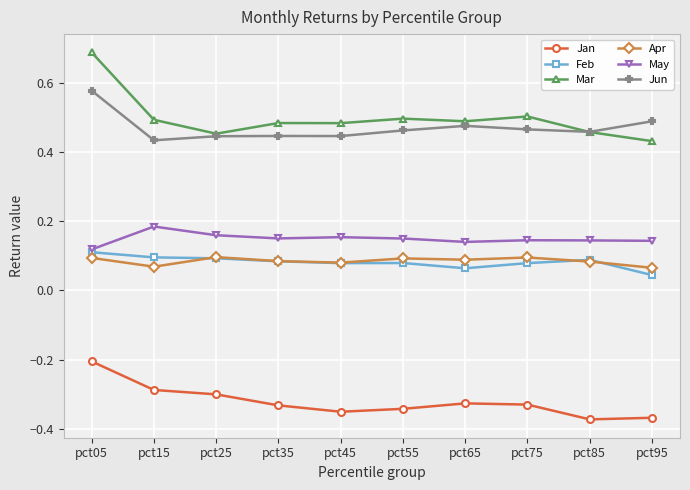

Rank the series by their maximum value, from highest to lowest.

Mar, Jun, May, Feb, Apr, Jan